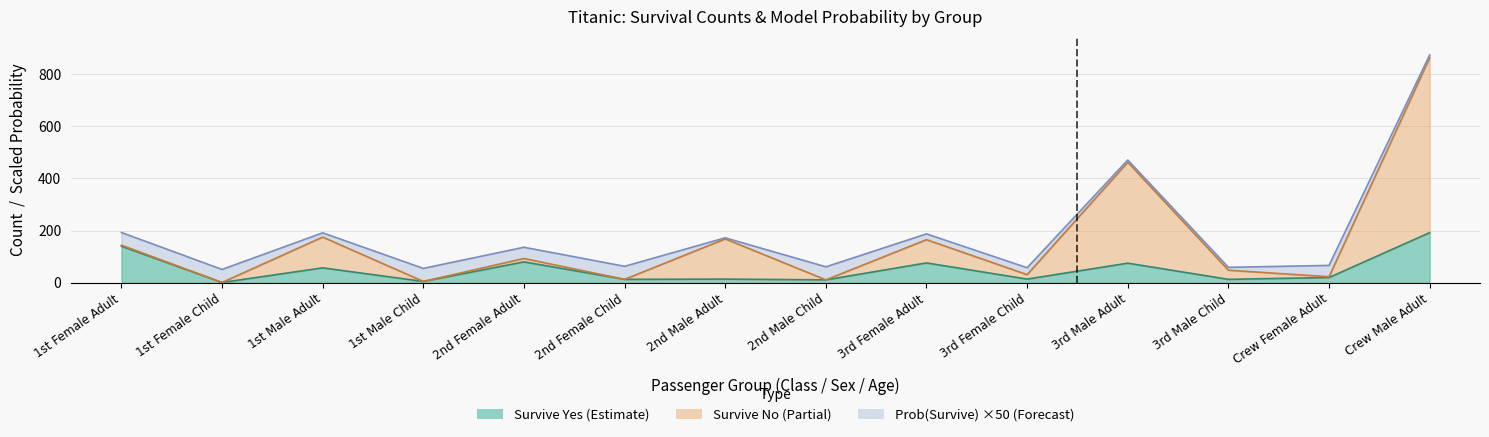

What is the minimum value shown in the chart?

1